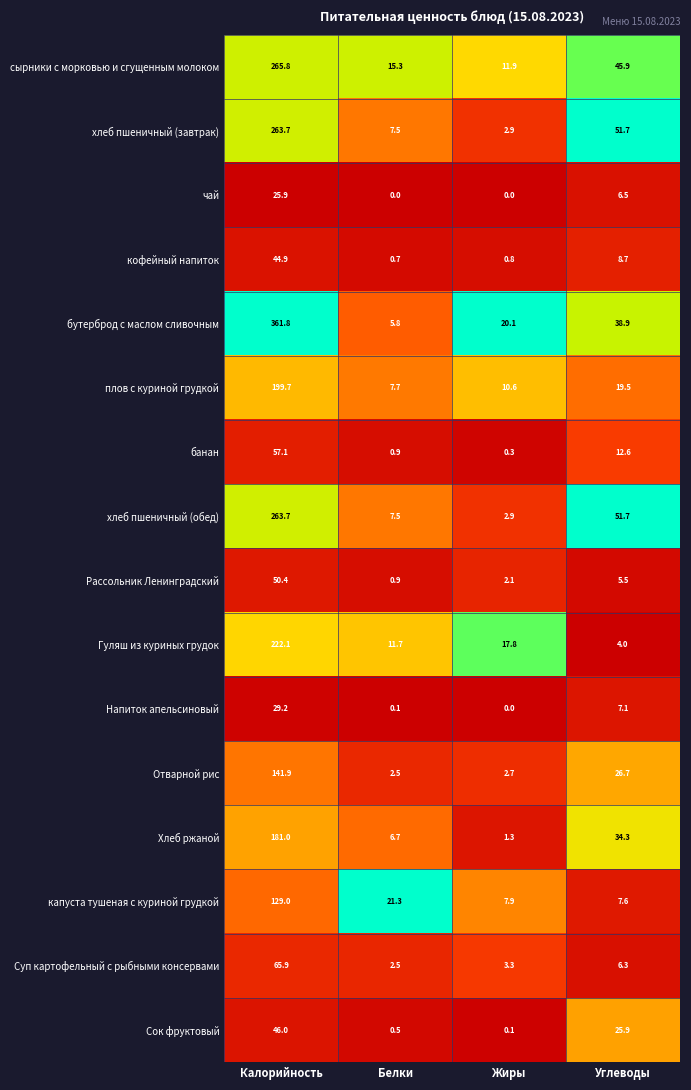

List the labels in order of хлеб пшеничный (обед) value, largest first.

Калорийность, Углеводы, Белки, Жиры